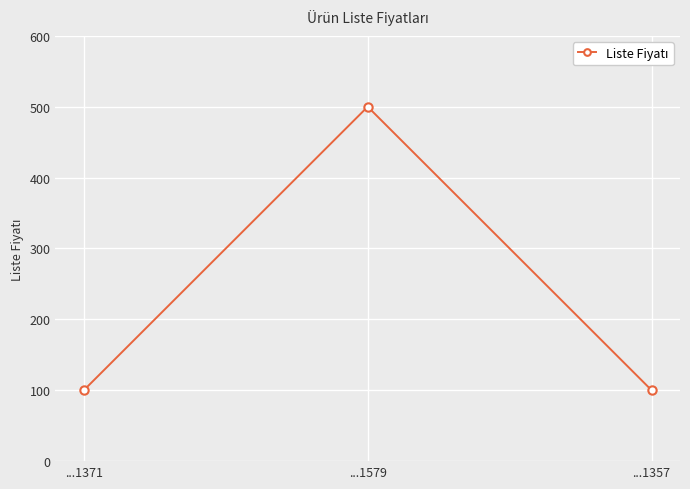

Does the chart display data point markers on the line(s)?

Yes